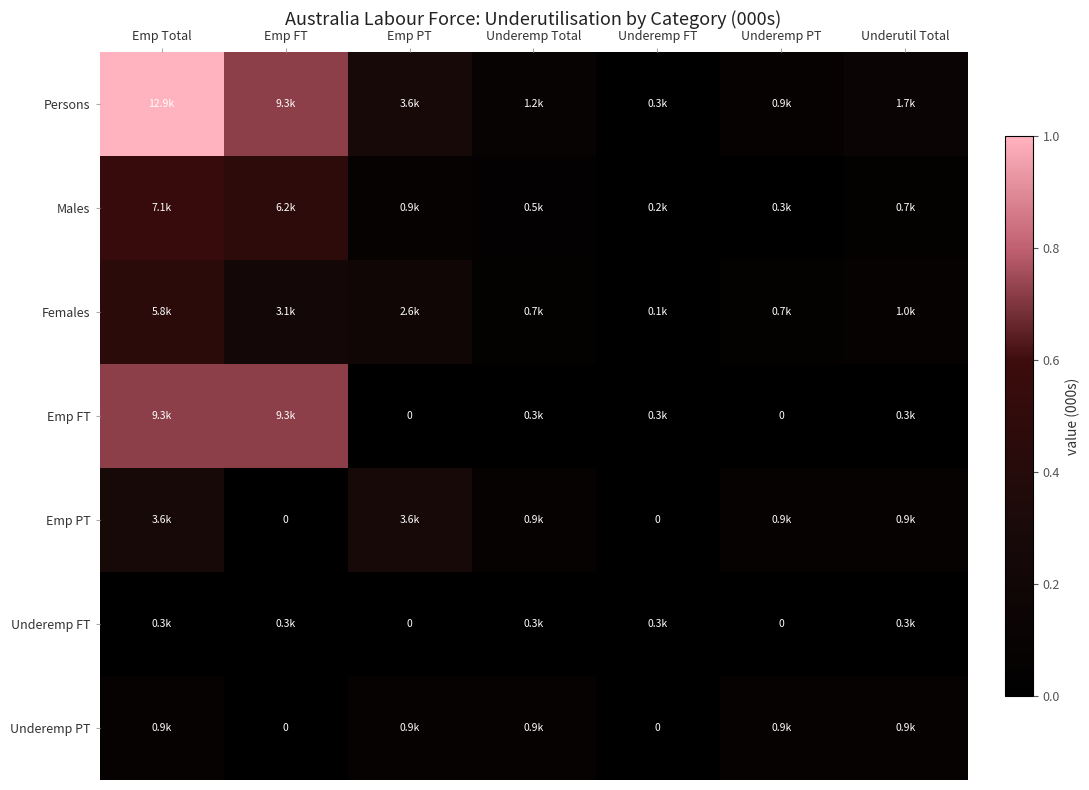

At how many categories does at least one series exceed 0?

7